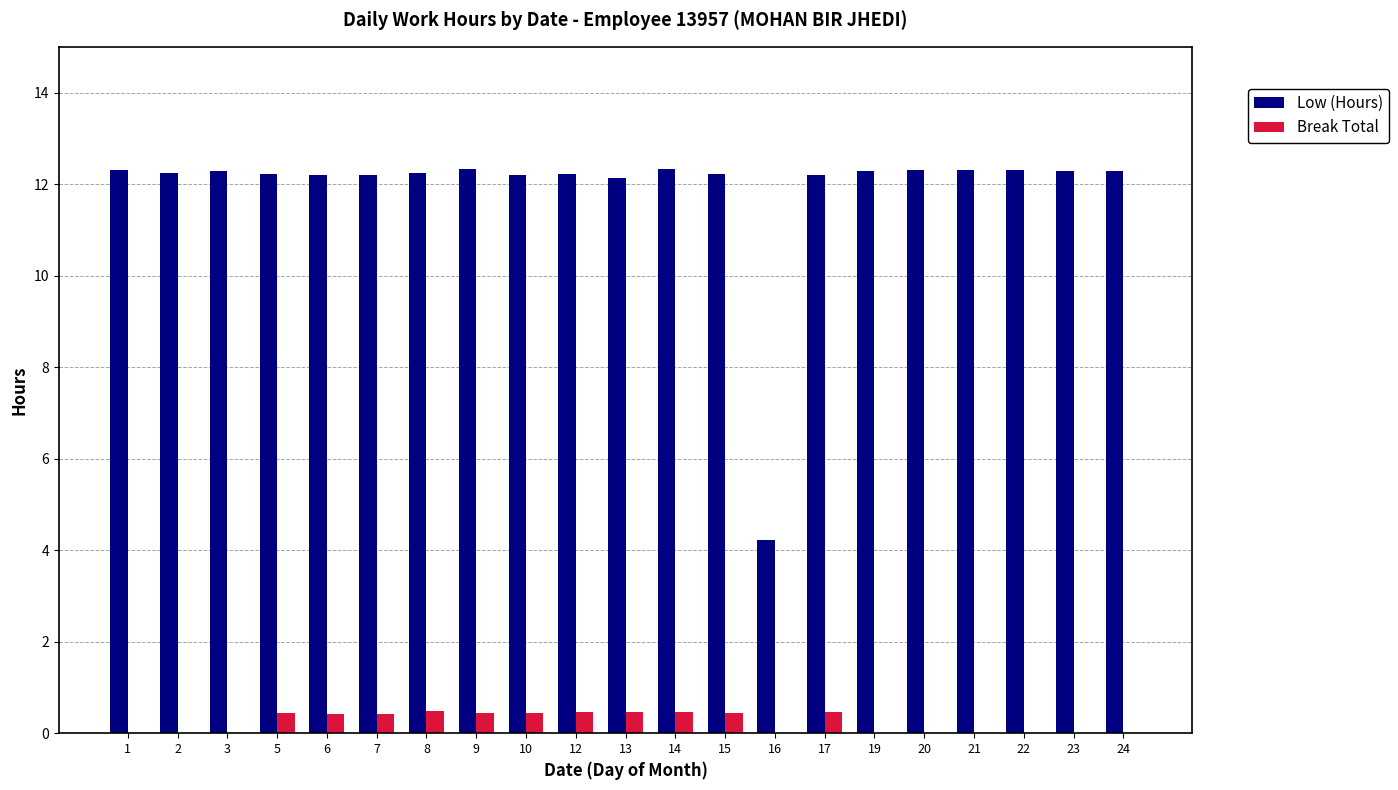

What are all the series names shown in the legend?

Low (Hours), Break Total